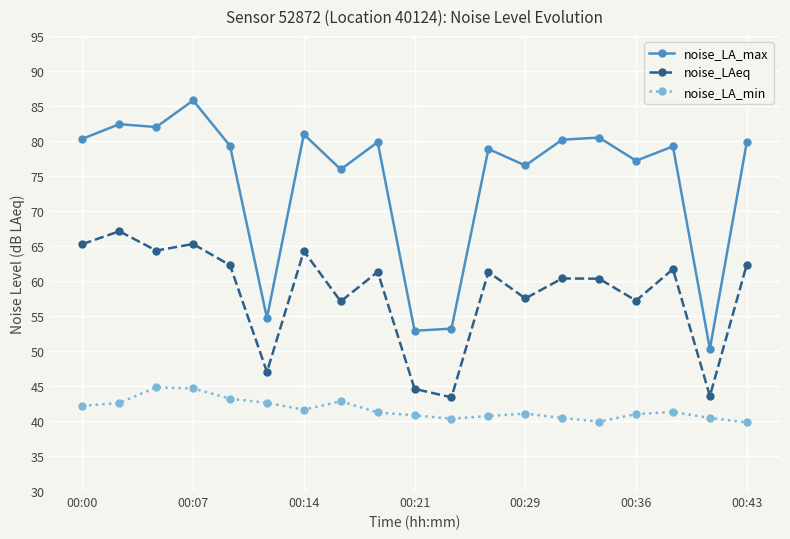

How many interior local valleys does the noise_LAeq series have?

7